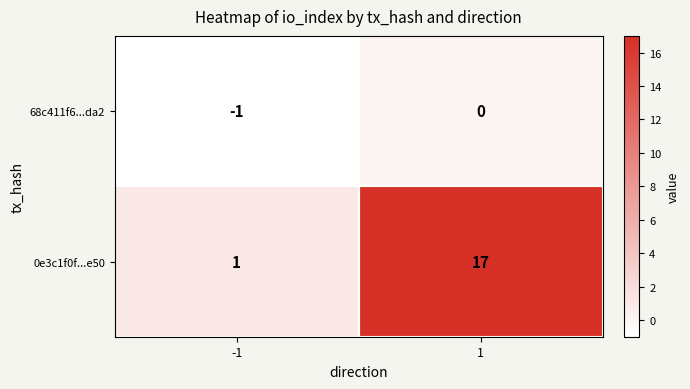

Rank the categories by 68c411f6...da2 value from lowest to highest.

-1, 1